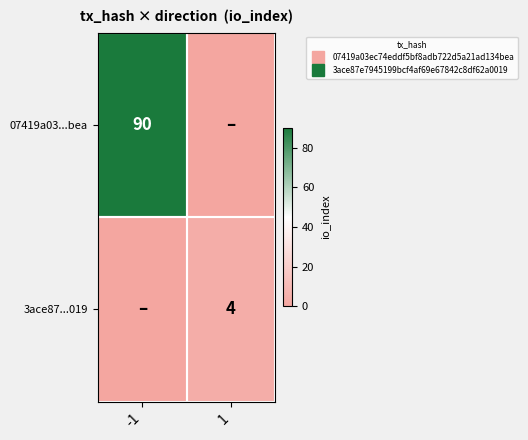

How many series are shown in this chart?

2